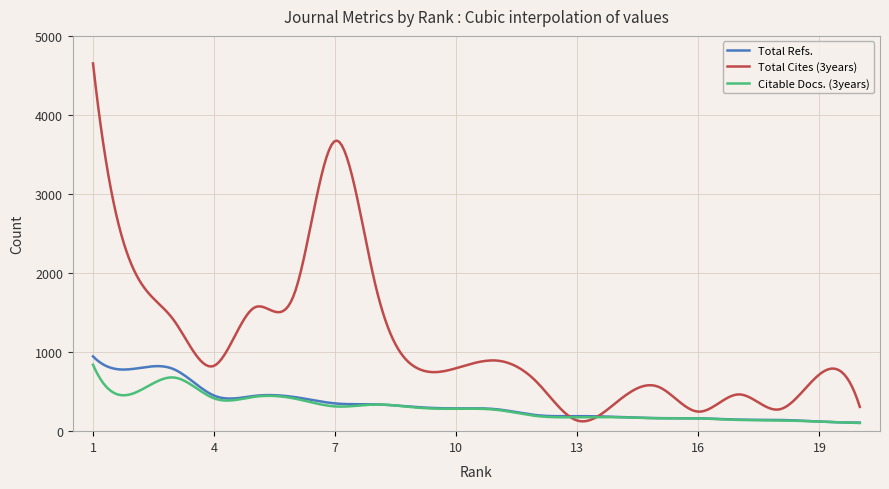

Which series has the largest total across all categories?

Total Cites (3years)